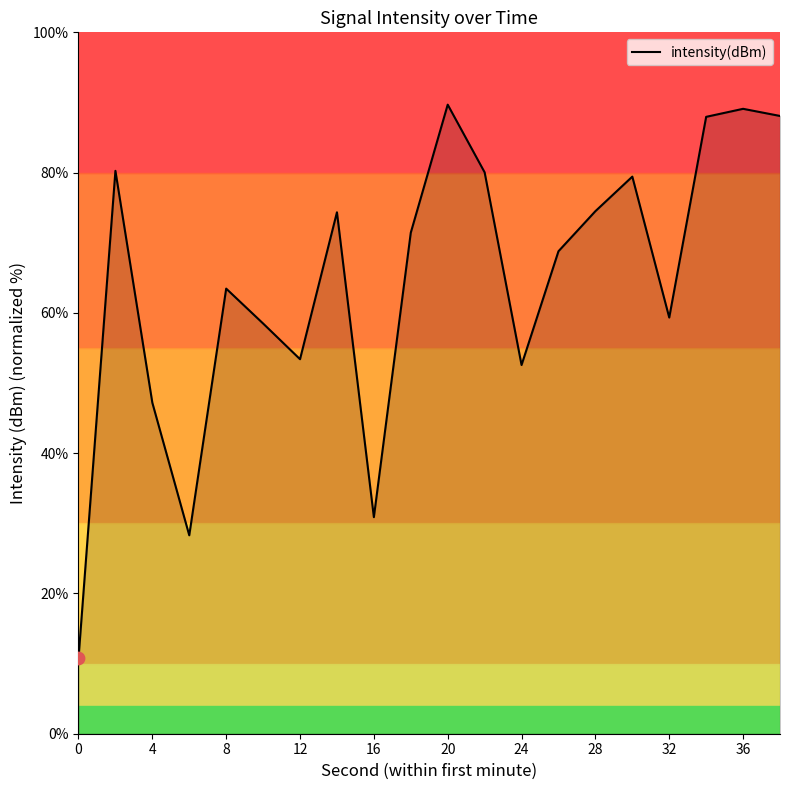

What is the difference between the maximum and minimum values?

78.9